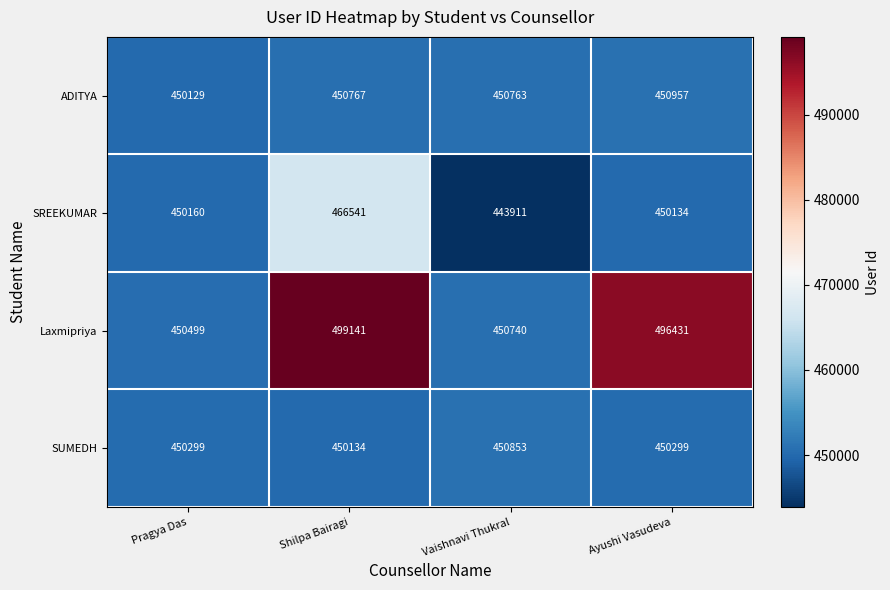

What is the sum of all Laxmipriya values?

1896811